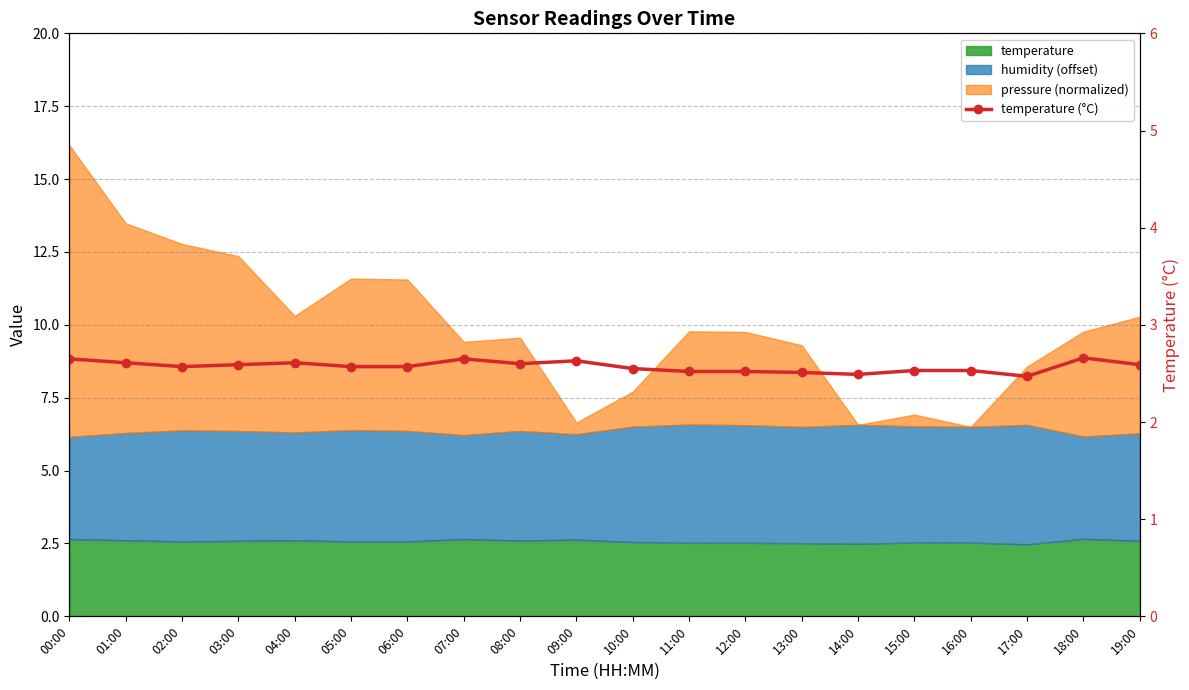

What is the average value?

2.6